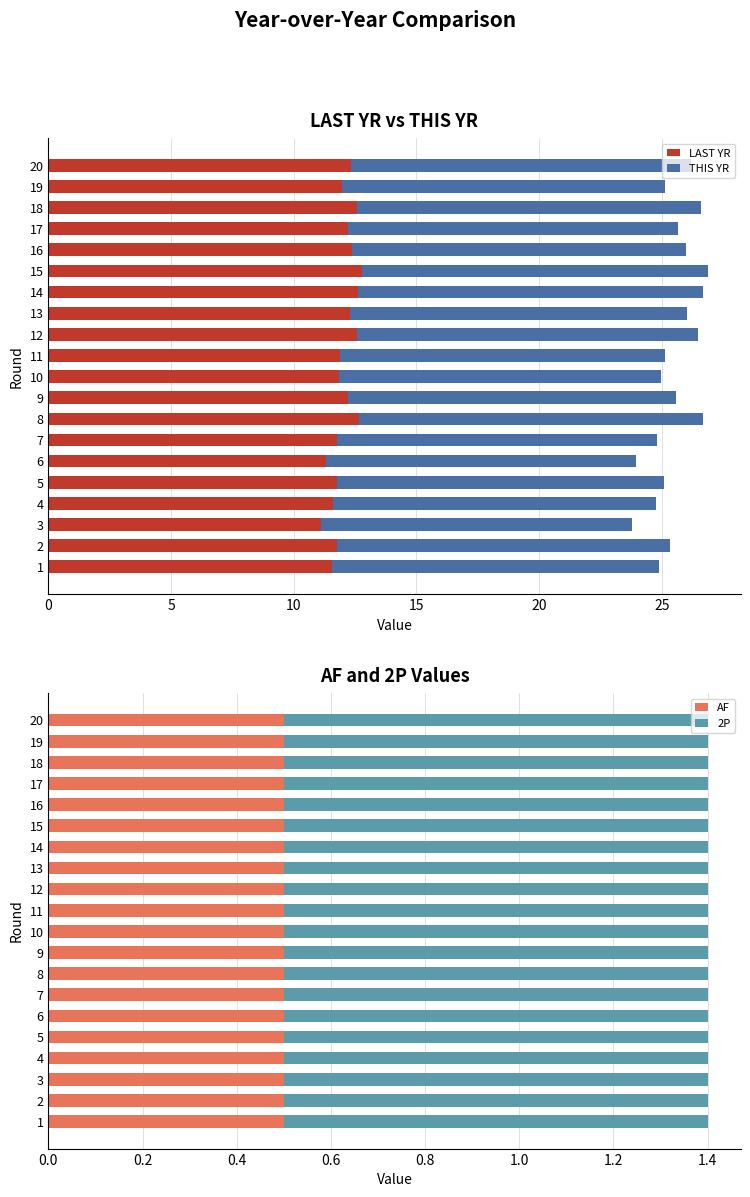

The value of LAST YR at 17 is 12.2. True or false?

True